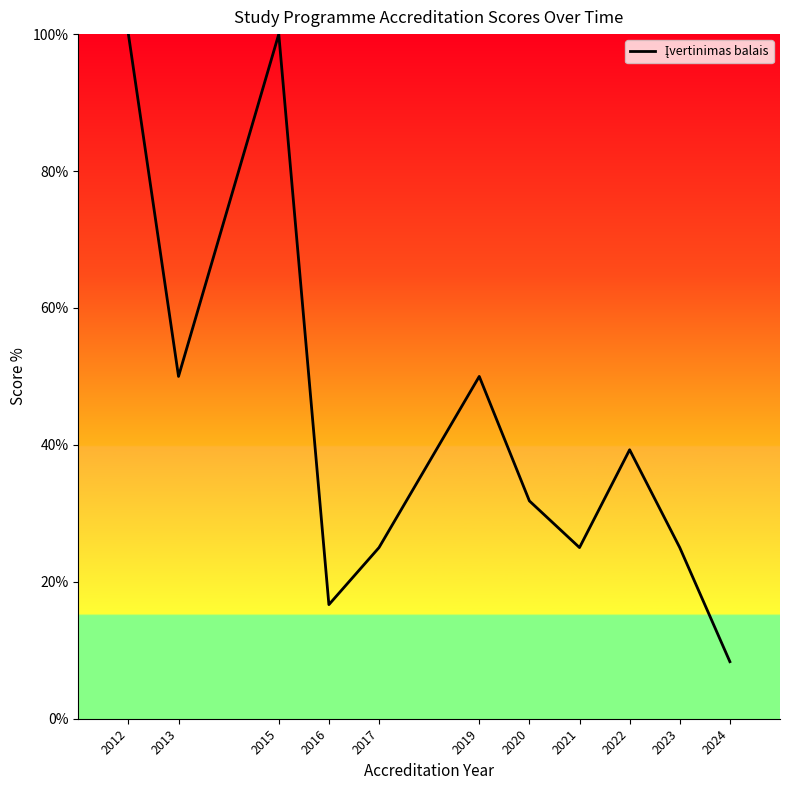

True or false: the data shows 11.5 at 2024.

False